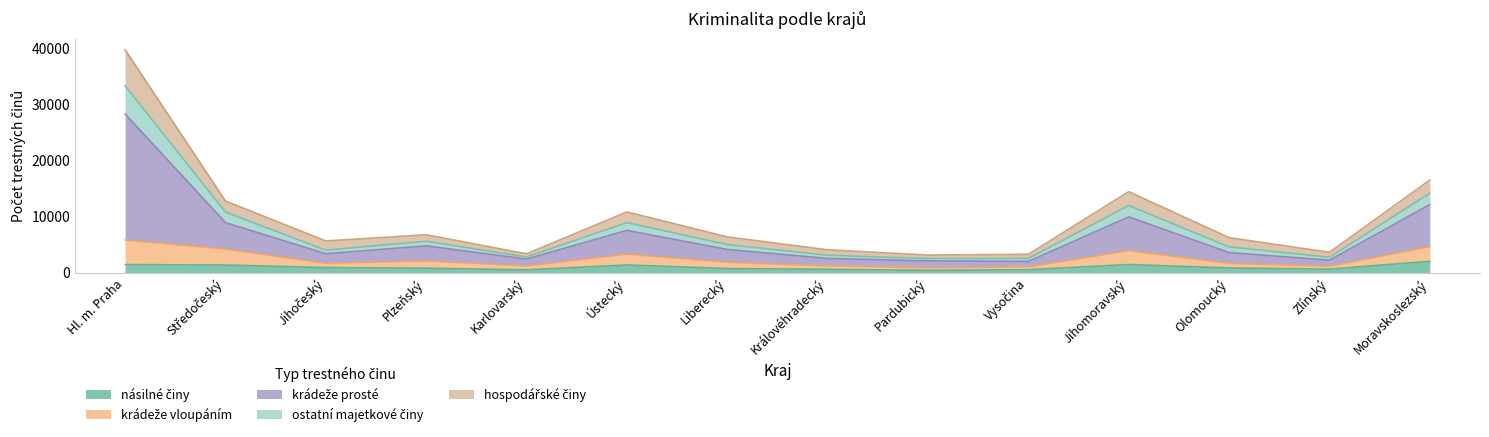

At which category is the sum across all series the highest?

Hl. m. Praha